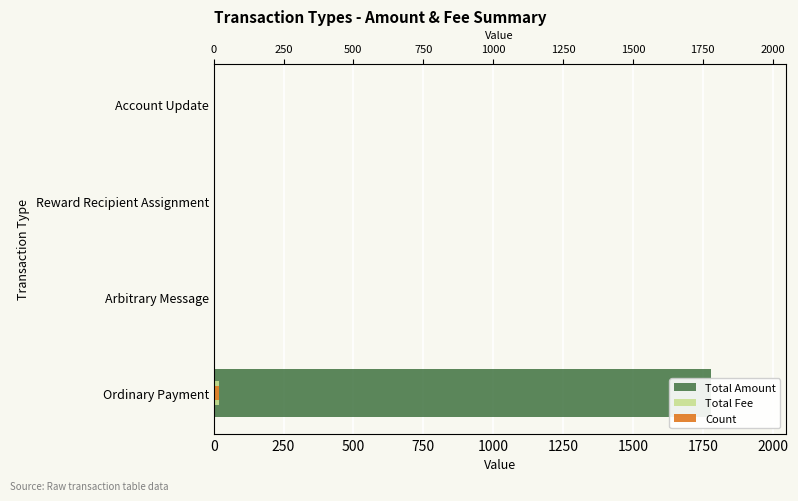

What is the spread (max minus min) of values at Ordinary Payment?

1760.1